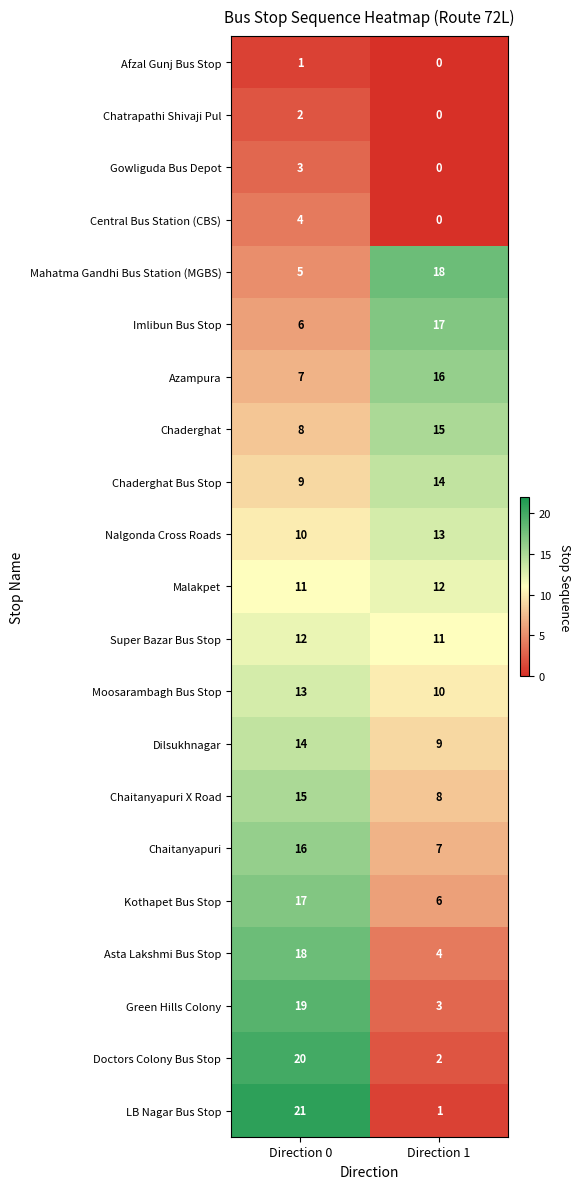

Which series has the widest spread of values?

LB Nagar Bus Stop